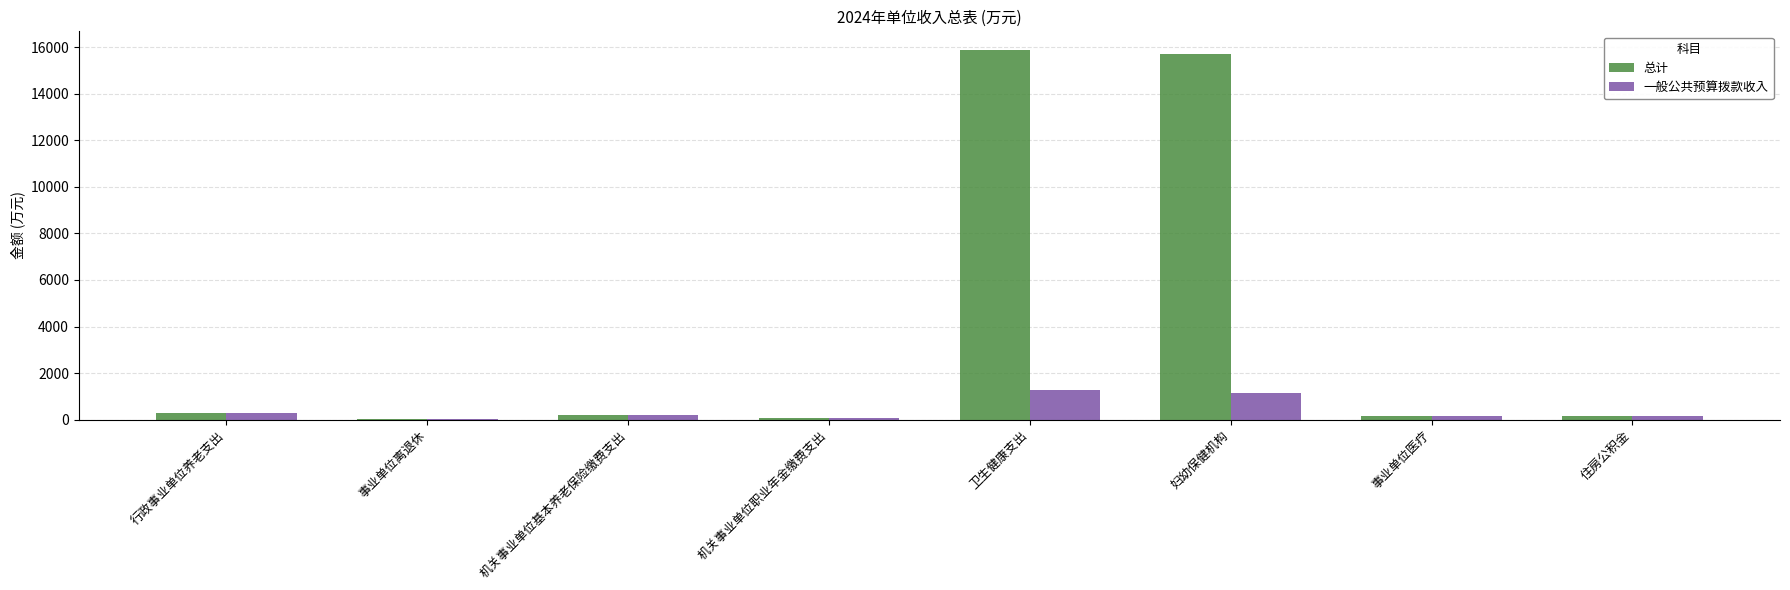

Which series has the widest spread of values?

总计